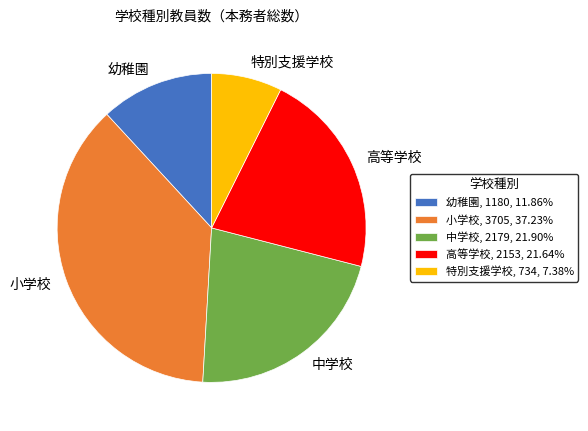

What is the smallest slice in the pie chart?

特別支援学校